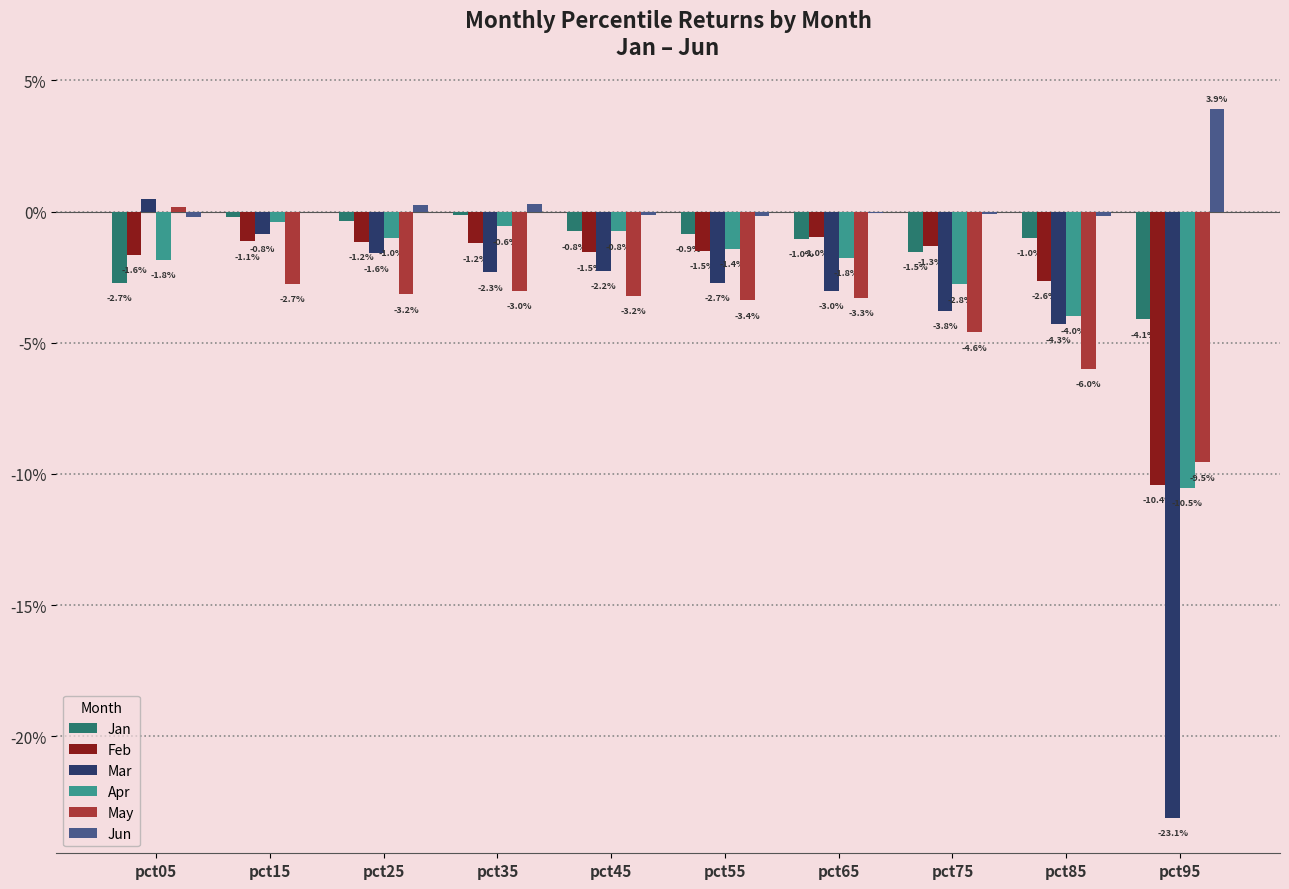

Does the chart contain stacked bars?

No